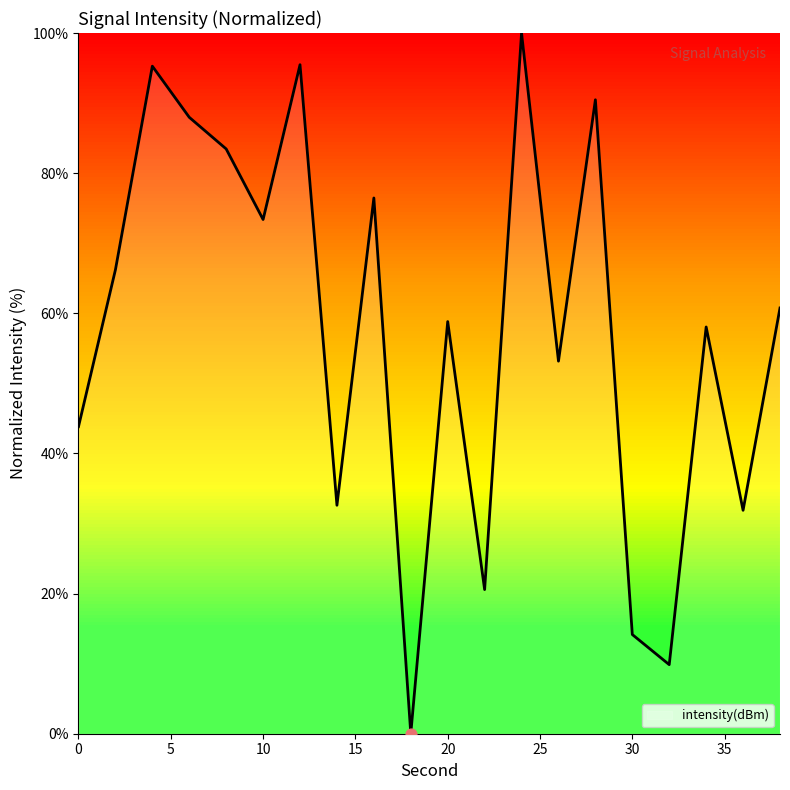

What is the difference between the maximum and minimum values?

100.0